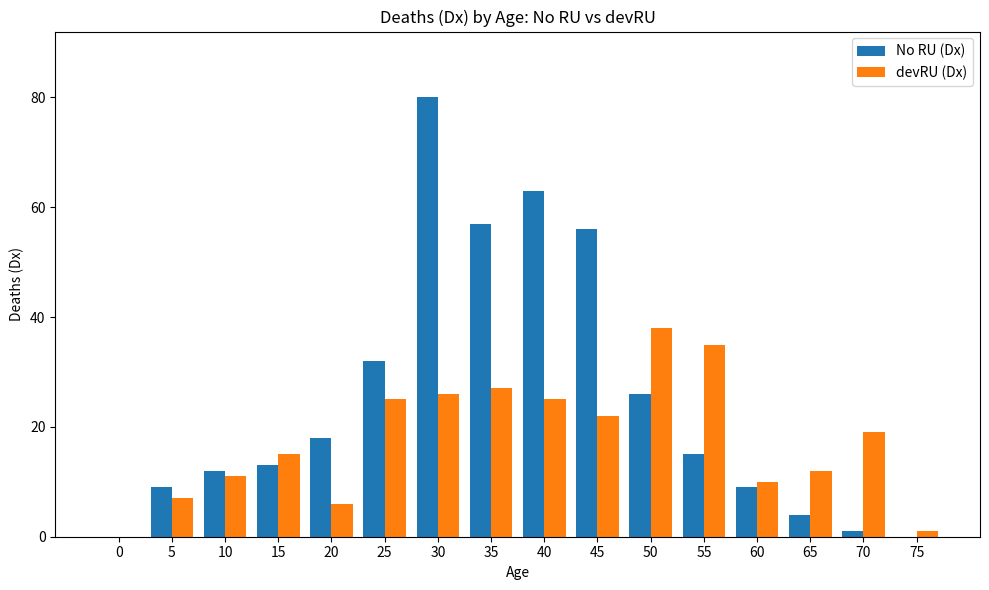

Between 5 and 35, which series saw the biggest shift?

No RU (Dx)